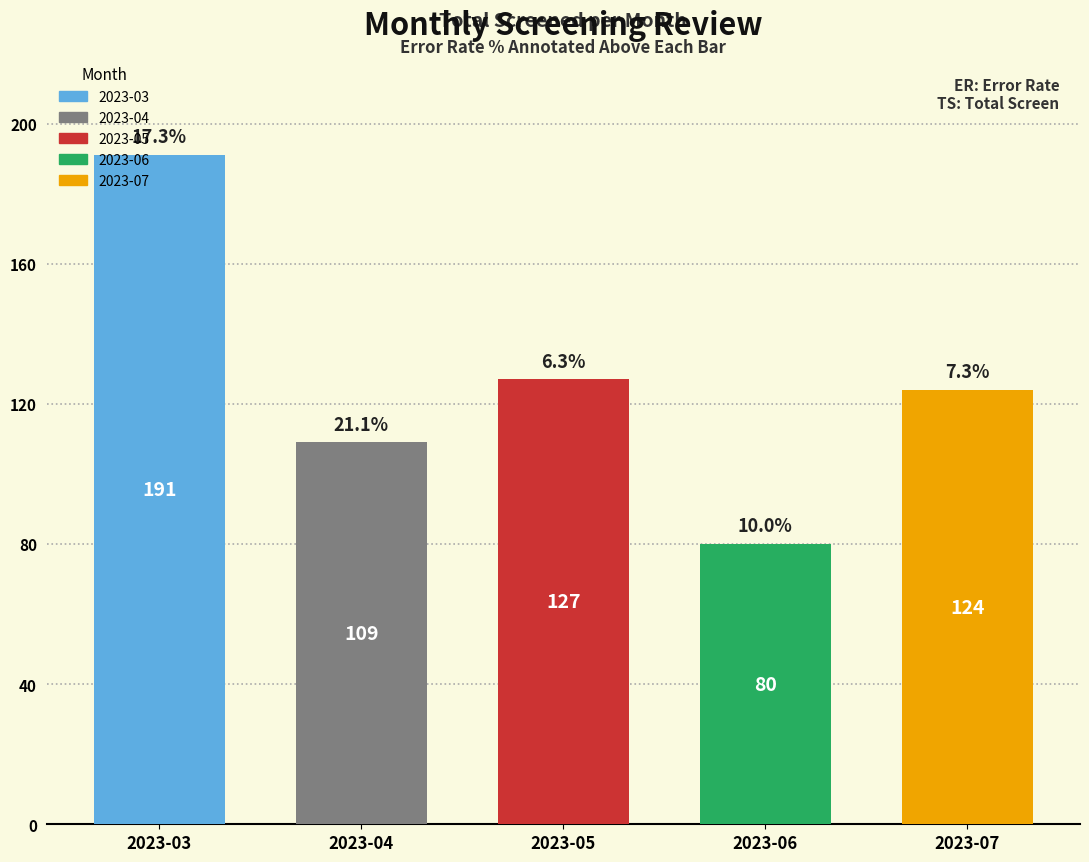

What is the value of the 3rd bar from the left?

127